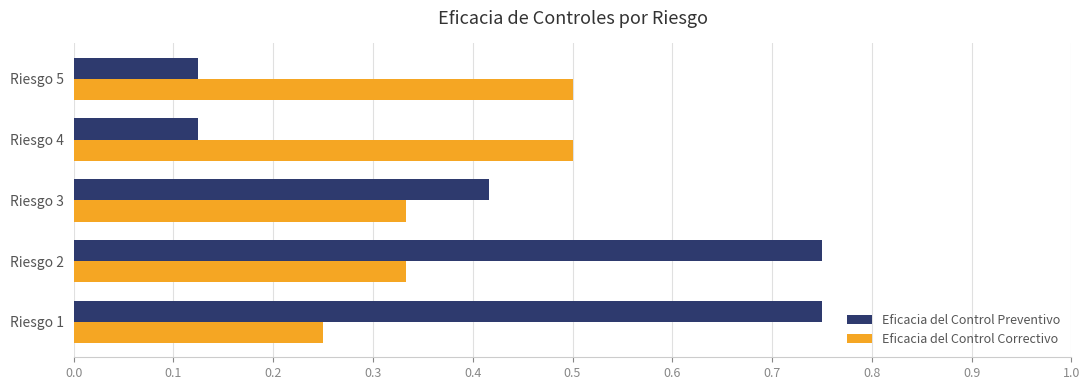

List the series in order of their overall mean, lowest first.

Eficacia del Control Correctivo, Eficacia del Control Preventivo